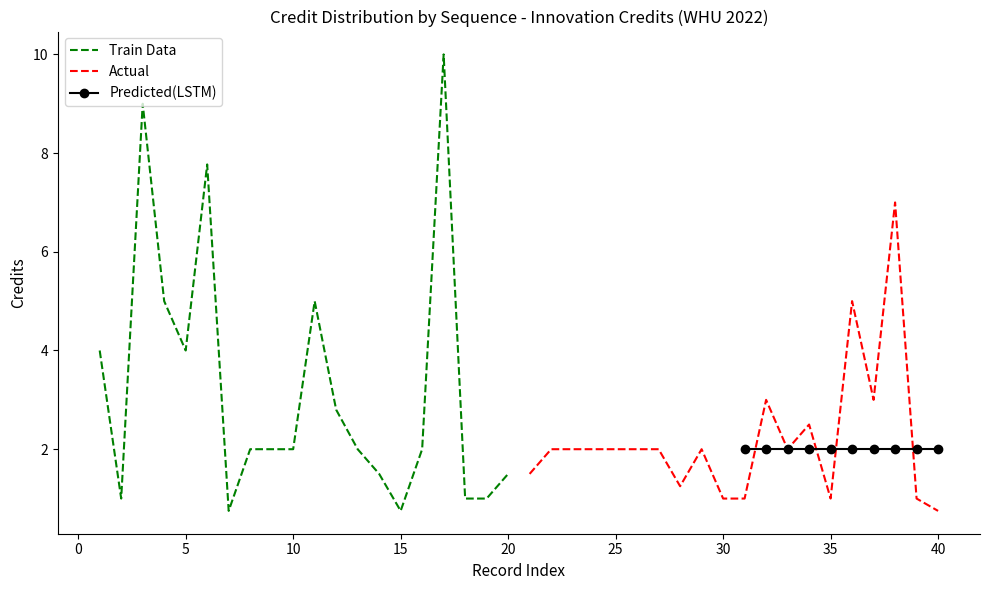

True or false: Actual has more than 1 points higher than both neighbors.

True